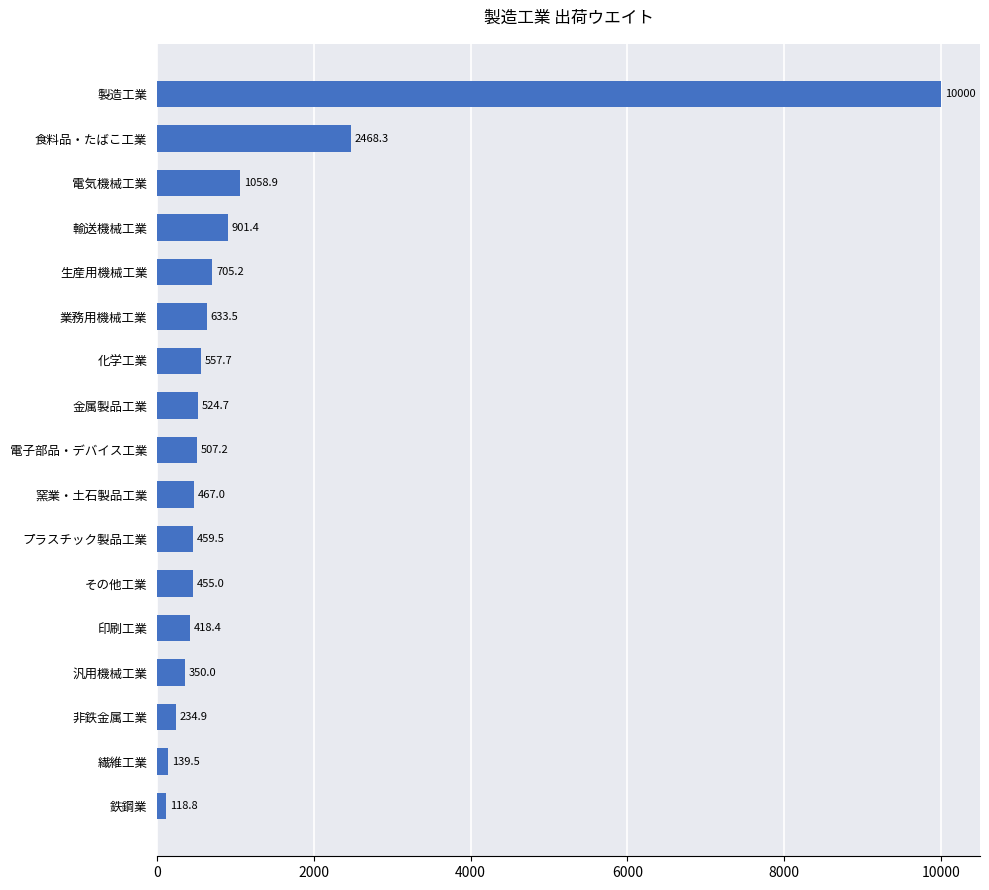

Does the chart contain any negative values?

No